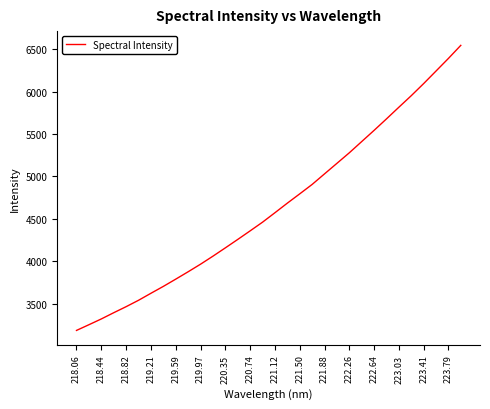

True or false: there are more than 1 points higher than both neighbors.

False